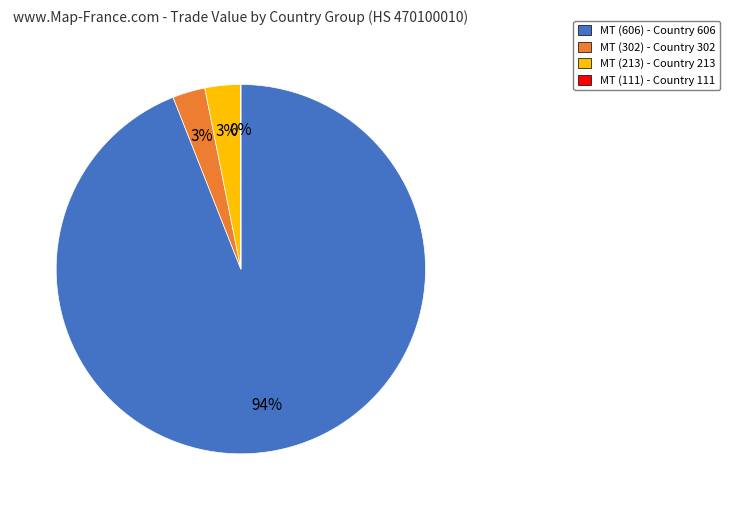

True or false: MT (213) - Country 213 accounts for 14% of the total.

False